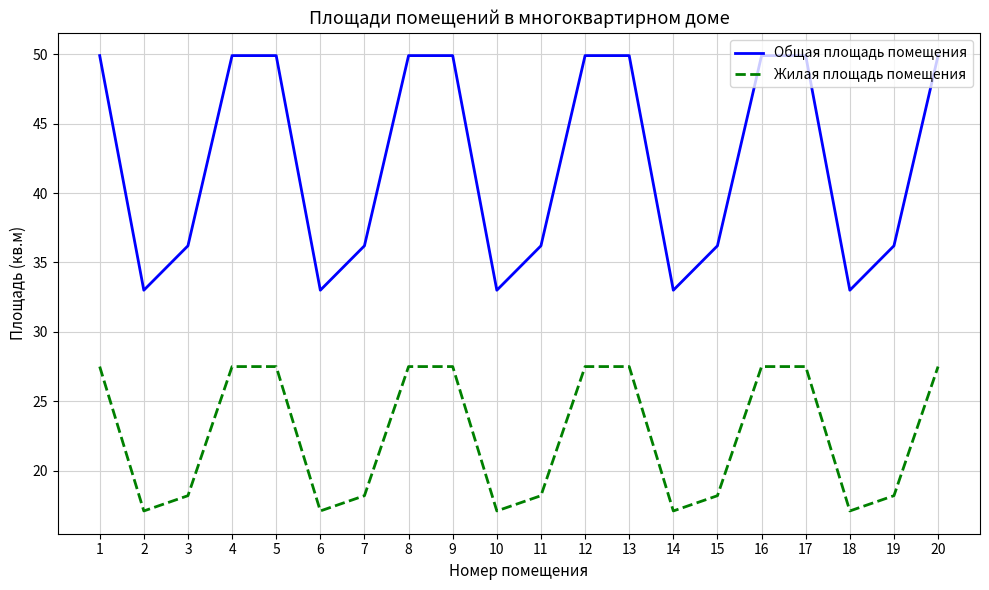

Which series has the largest total across all categories?

Общая площадь помещения